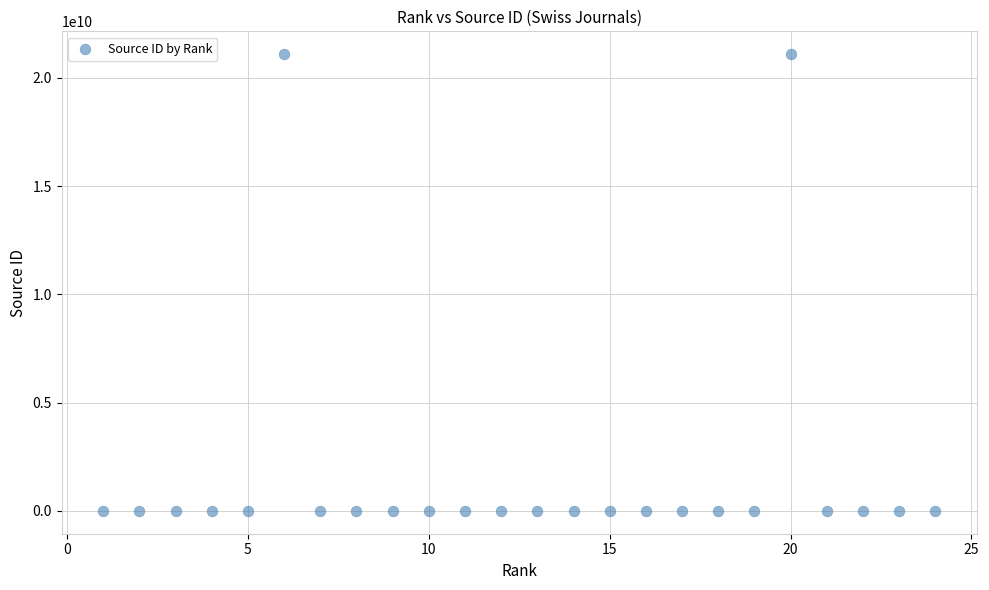

What is the range of X values (max minus min)?

23